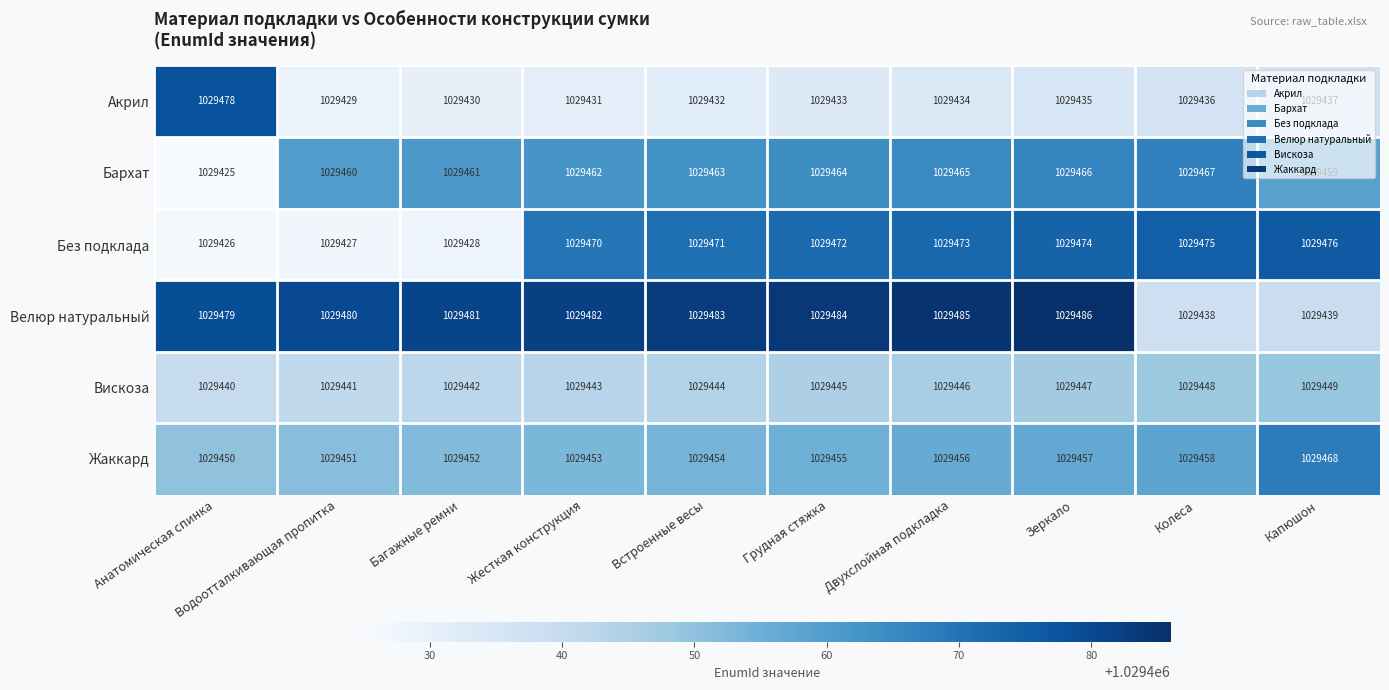

List the series in order of their peak value, highest first.

Велюр натуральный, Акрил, Без подклада, Жаккард, Бархат, Вискоза